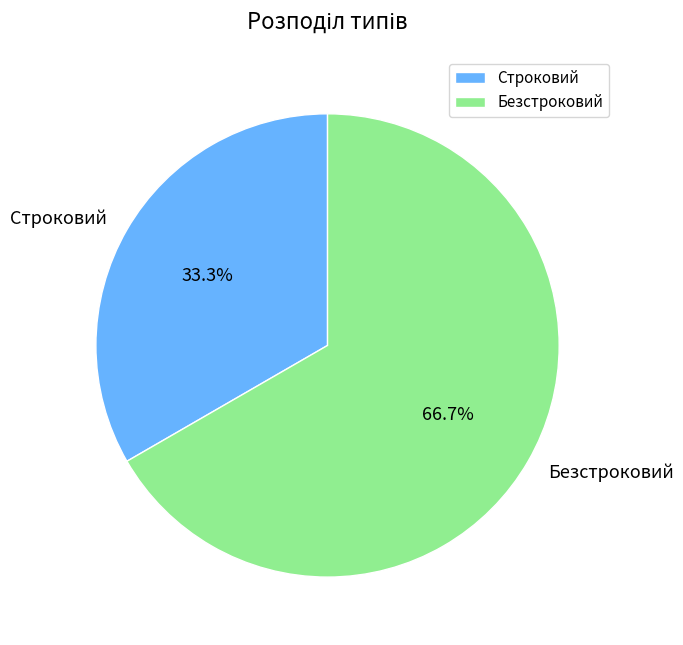

To the nearest percent, what is the difference between the largest and smallest slice percentages?

33%